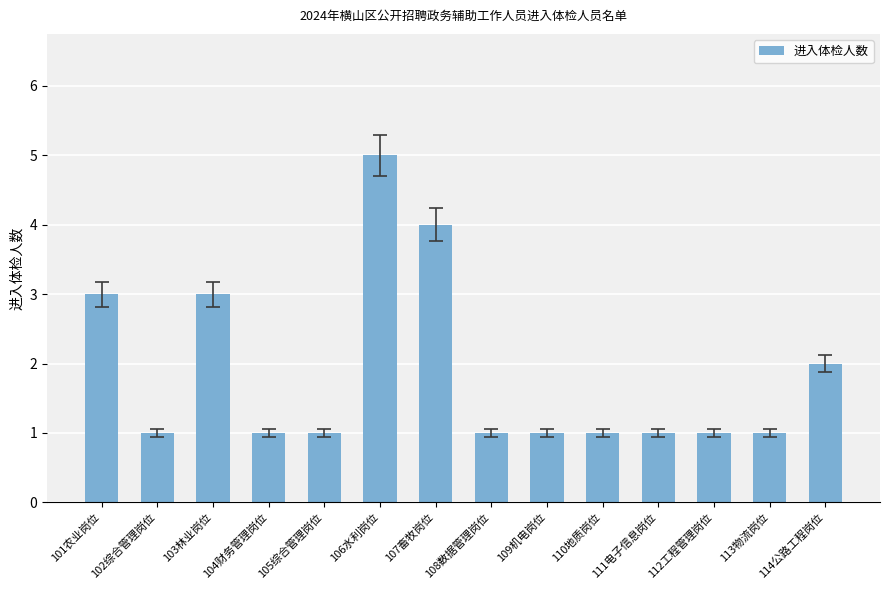

How many data points does each series have?

14